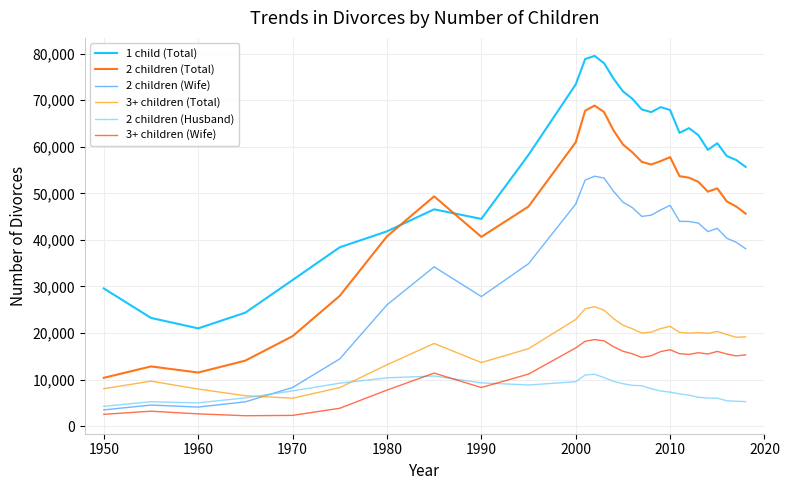

True or false: 3+ children (Wife) and 3+ children (Total) intersect in this chart.

False